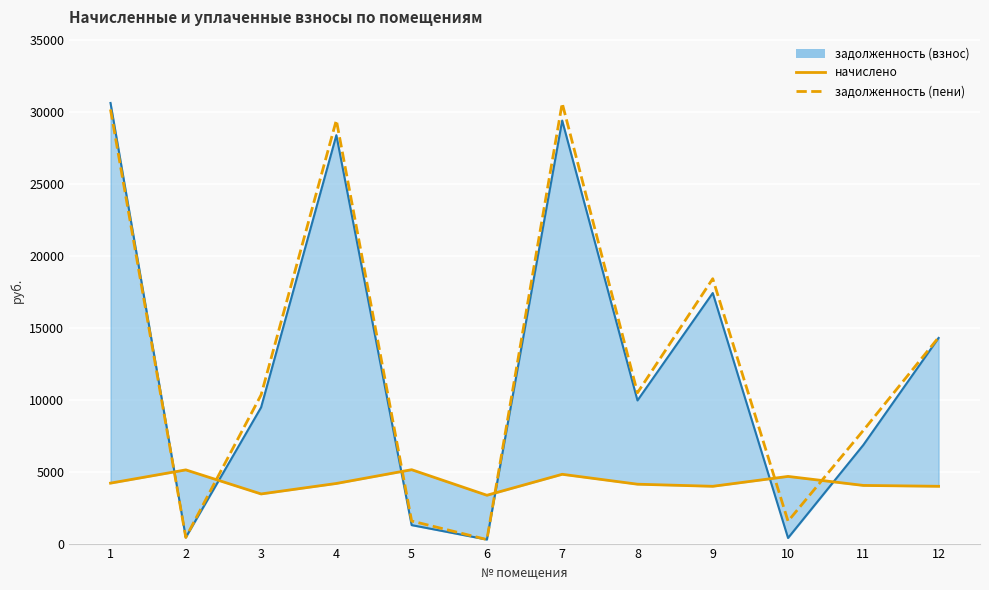

True or false: задолженность (пени) has a value of 12695.3 at 9.

False